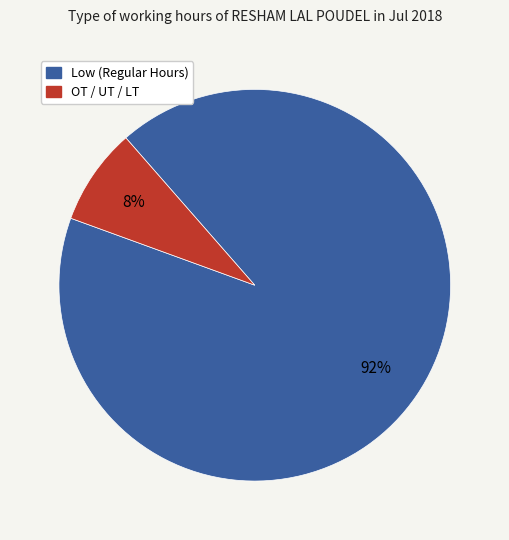

To the nearest percent, what is the difference between the largest and smallest slice percentages?

84%